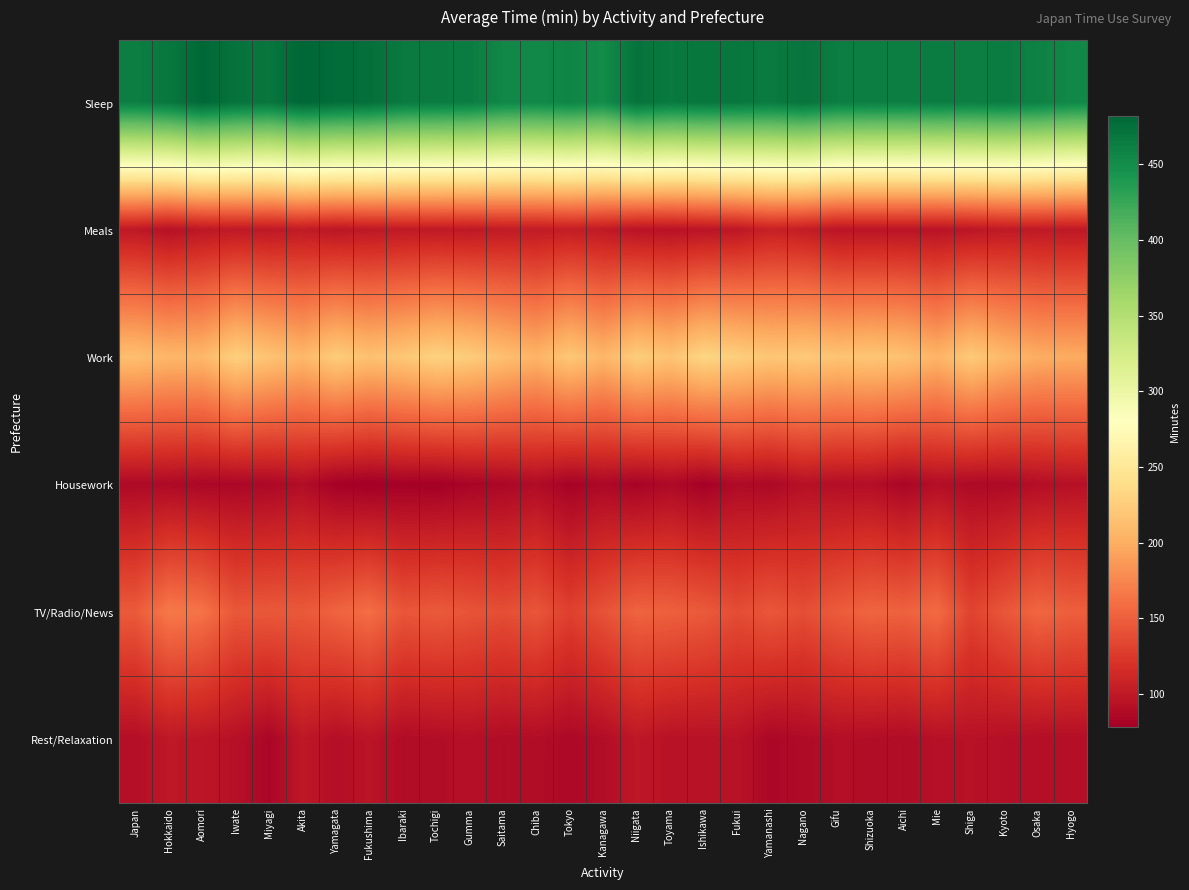

What is the total value across all series at Tokyo?

1077